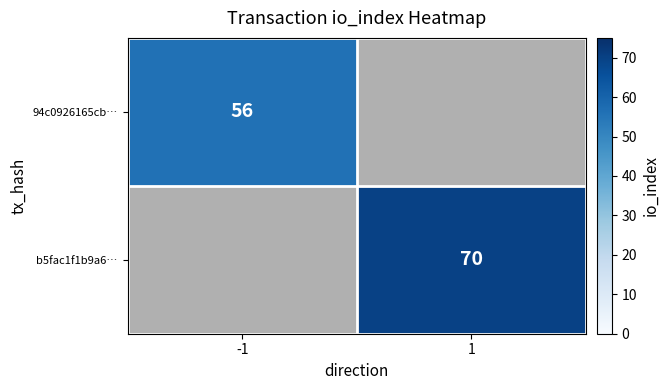

Between 1 and -1, which is larger?

-1